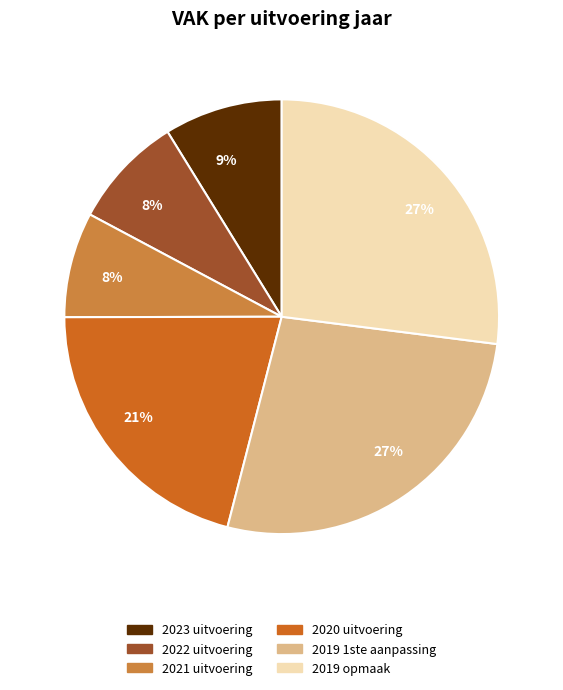

How many slices are in this pie chart?

6